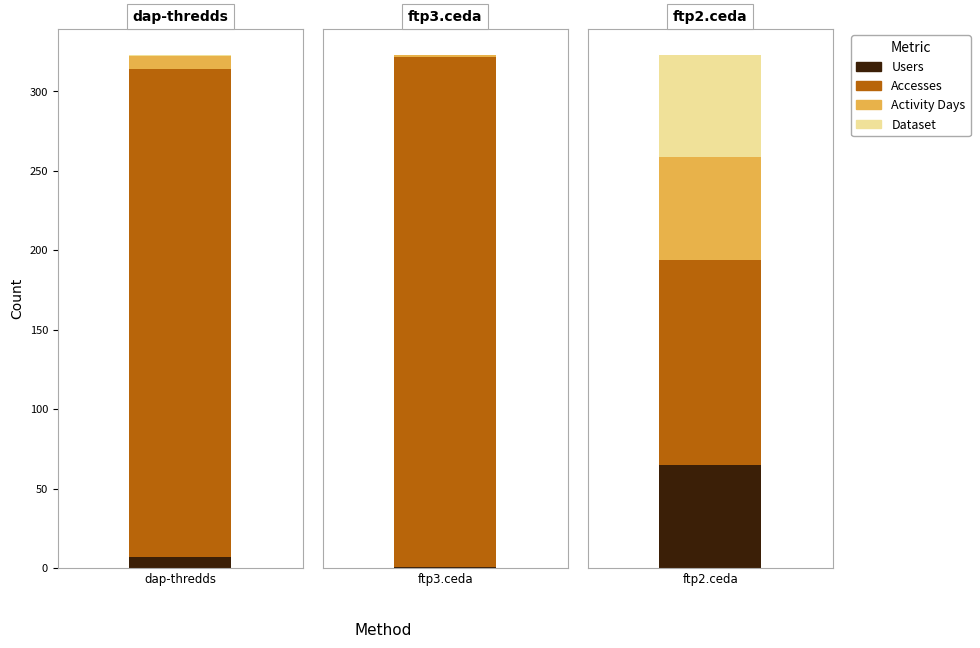

What are all the series names shown in the legend?

Users, Accesses, Activity Days, Dataset